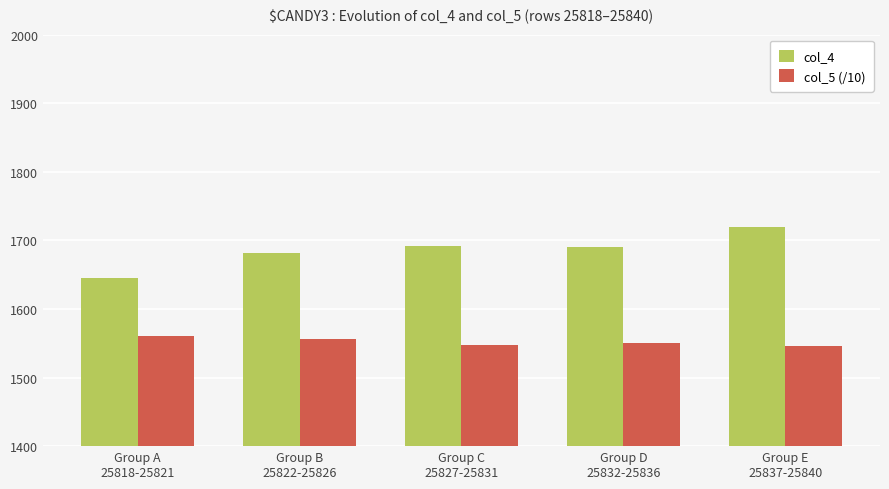

What is the highest value of the col_5 (/10) series?

1560.9